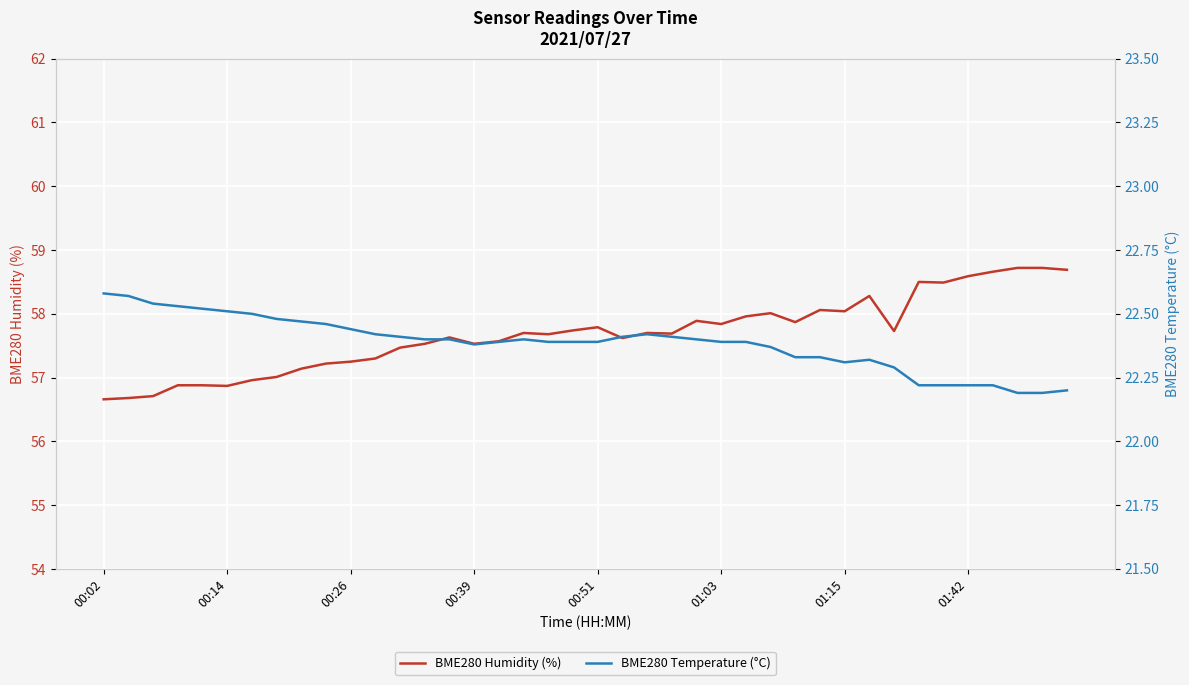

Count the number of categories in the chart.

40